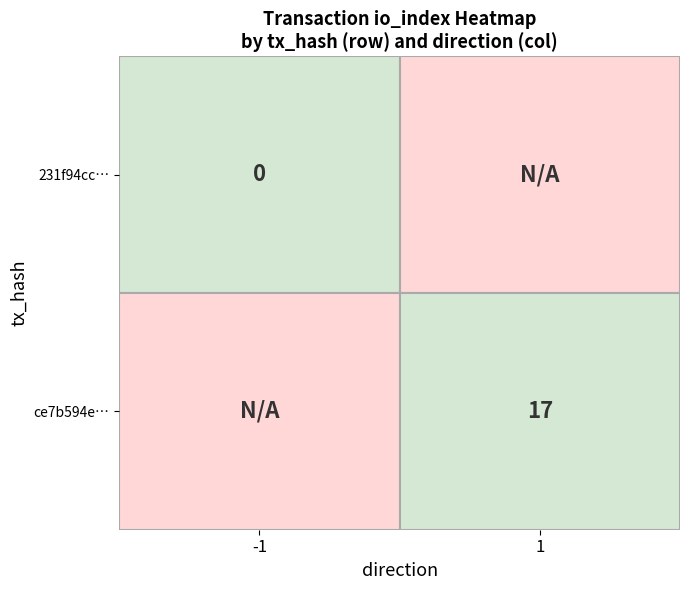

Reading right to left, transcribe all the data shown in this chart.

231f94cce908ea12e87643b15c815d72e72eea8: io_index=0	direction=-1
ce7b594e7eae2b259465eed74801ad3adfcb9c5: io_index=17	direction=1